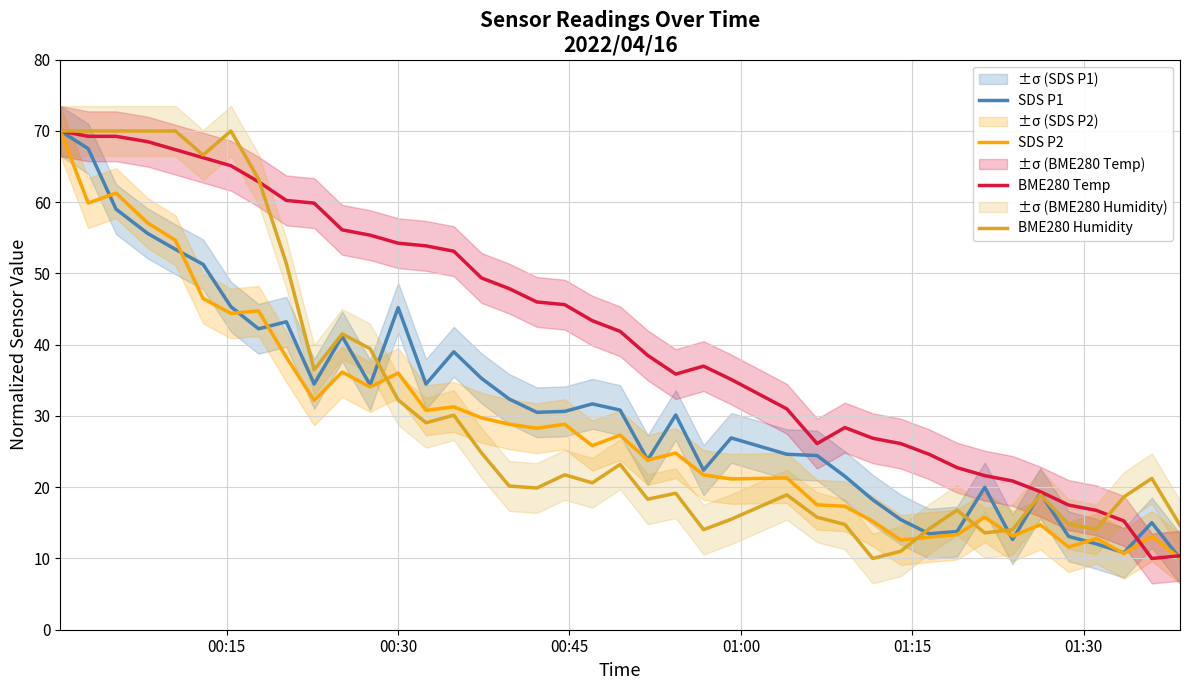

What are all the series names shown in the legend?

SDS P1, SDS P2, BME280 Temp, BME280 Humidity